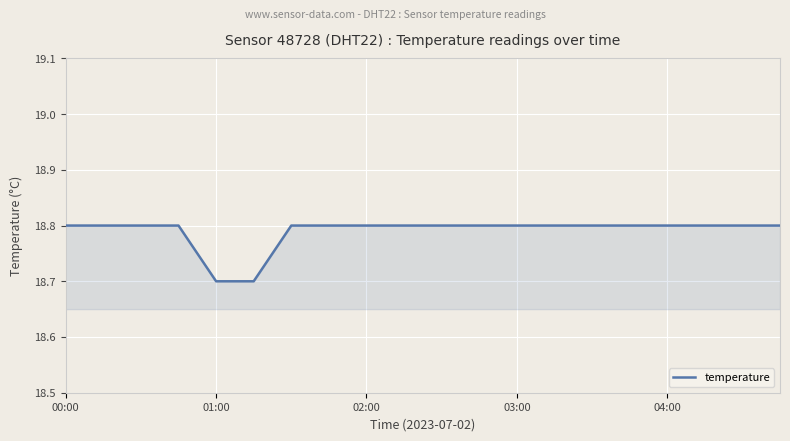

What is the difference between the maximum and minimum values?

0.1